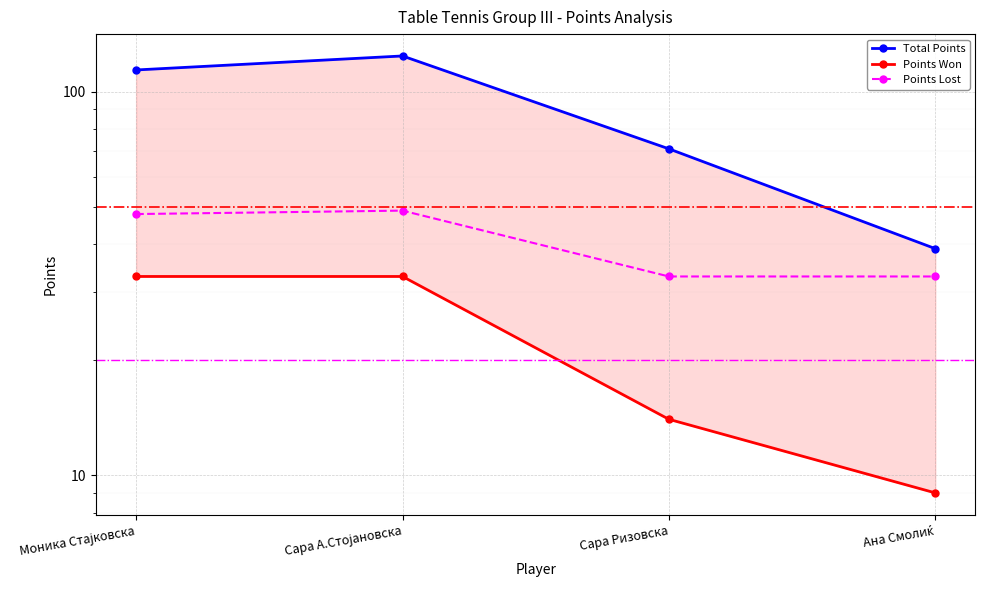

At which label does Points Lost first exceed 48?

Сара А.Стојановска